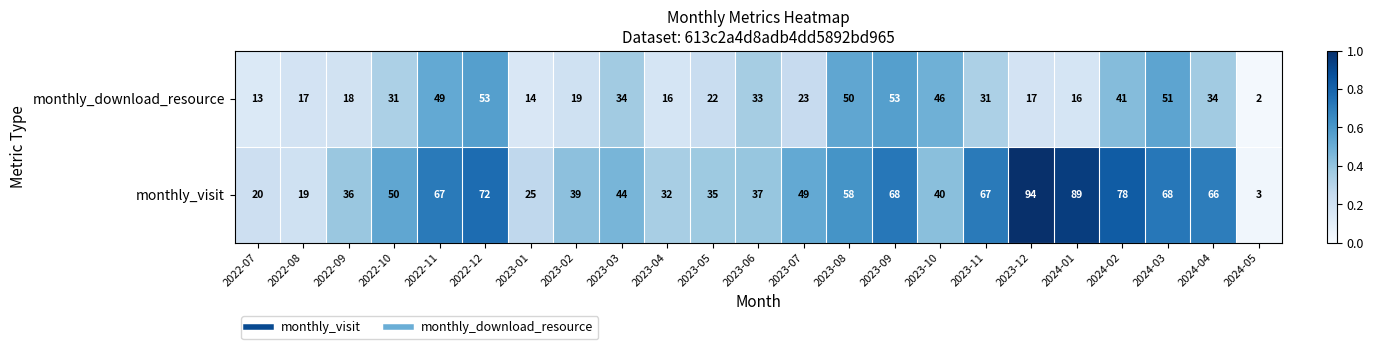

Is it true that monthly_visit equals 67 at 2023-11?

True